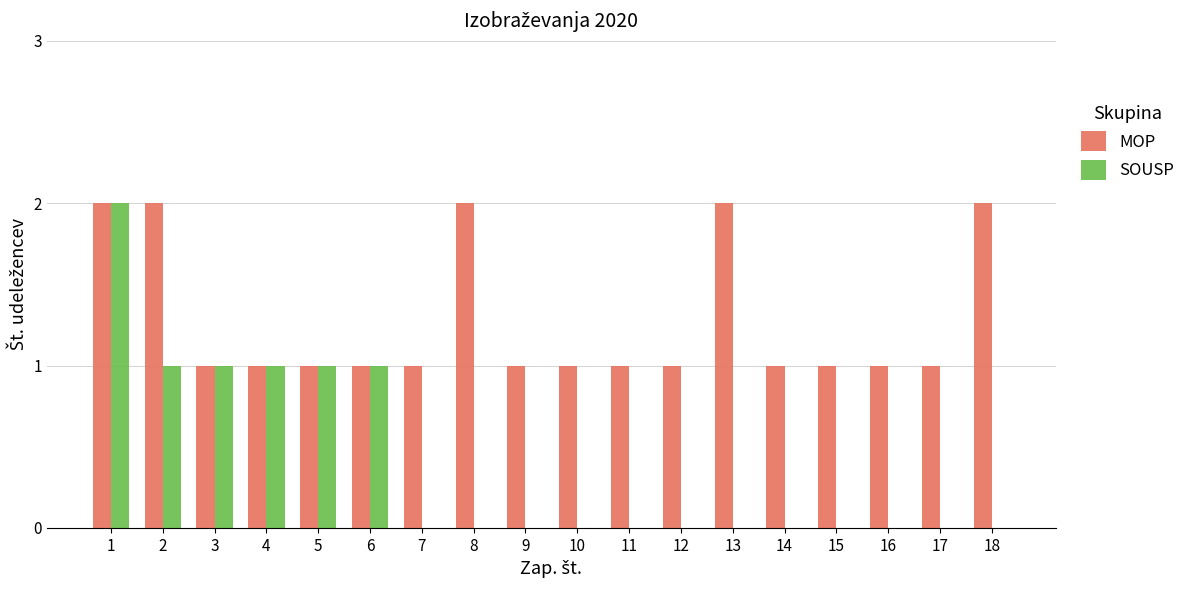

What is the maximum value shown in the chart?

2